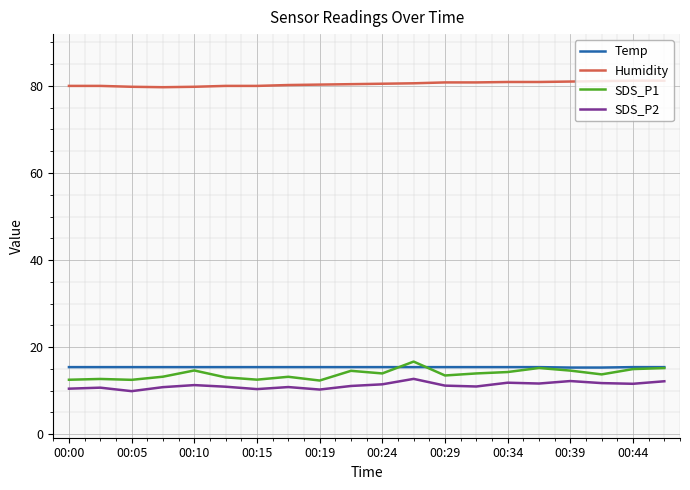

True or false: SDS_P2 has more than 0 interior local peaks.

True